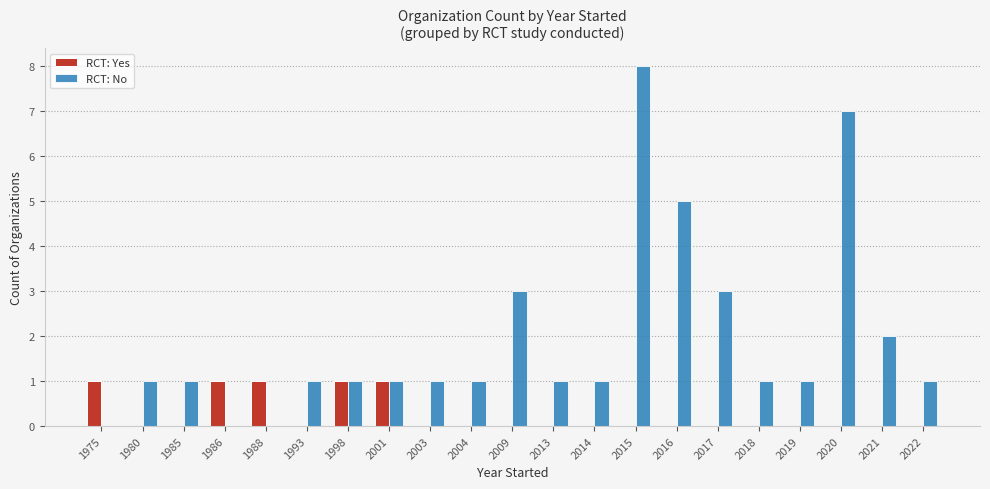

What are all the series names shown in the legend?

RCT: Yes, RCT: No